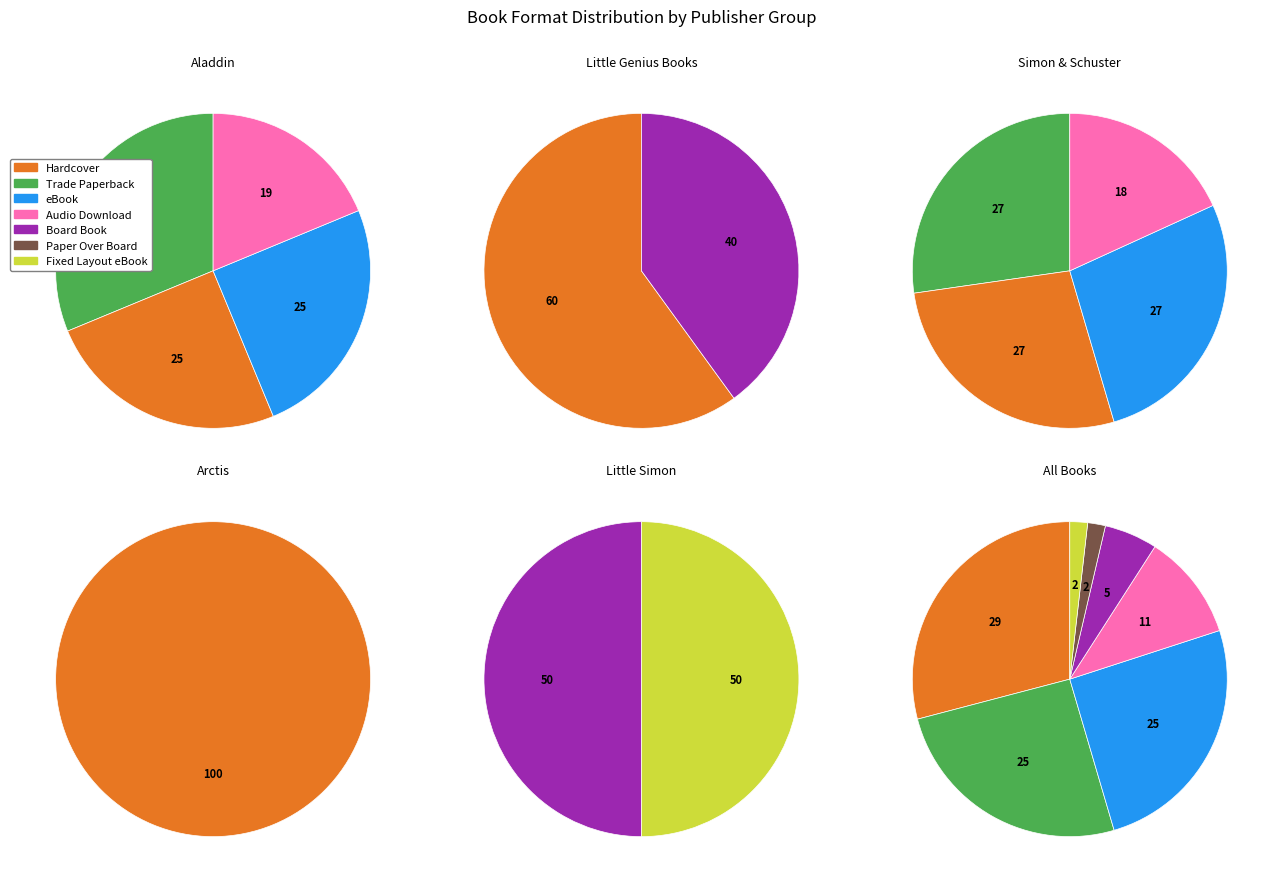

How many slices are in this pie chart?

7